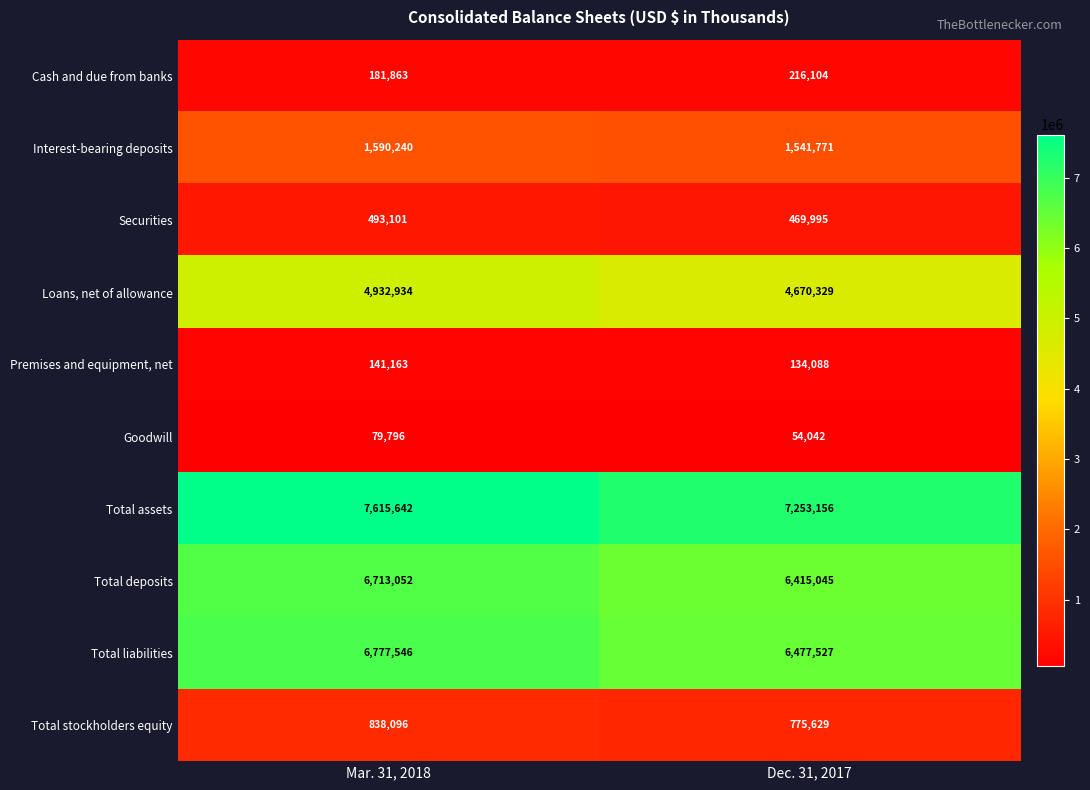

Which series has the largest total across all categories?

Total assets